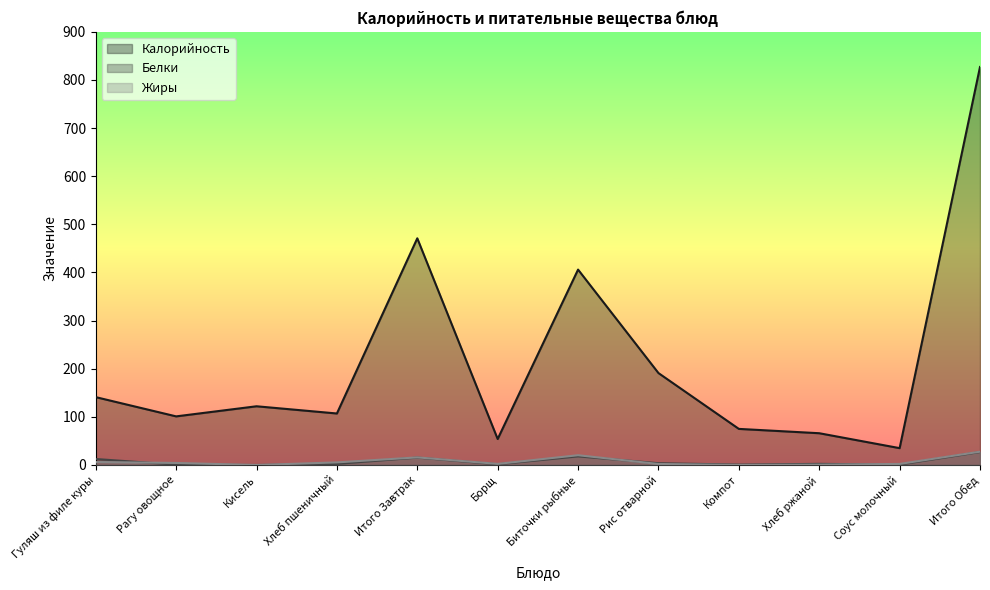

Rank the categories by Жиры value from lowest to highest.

Кисель, Компот, Хлеб ржаной, Рис отварной, Соус молочный, Борщ, Рагу овощное, Хлеб пшеничный, Гуляш из филе куры, Итого Завтрак, Биточки рыбные, Итого Обед